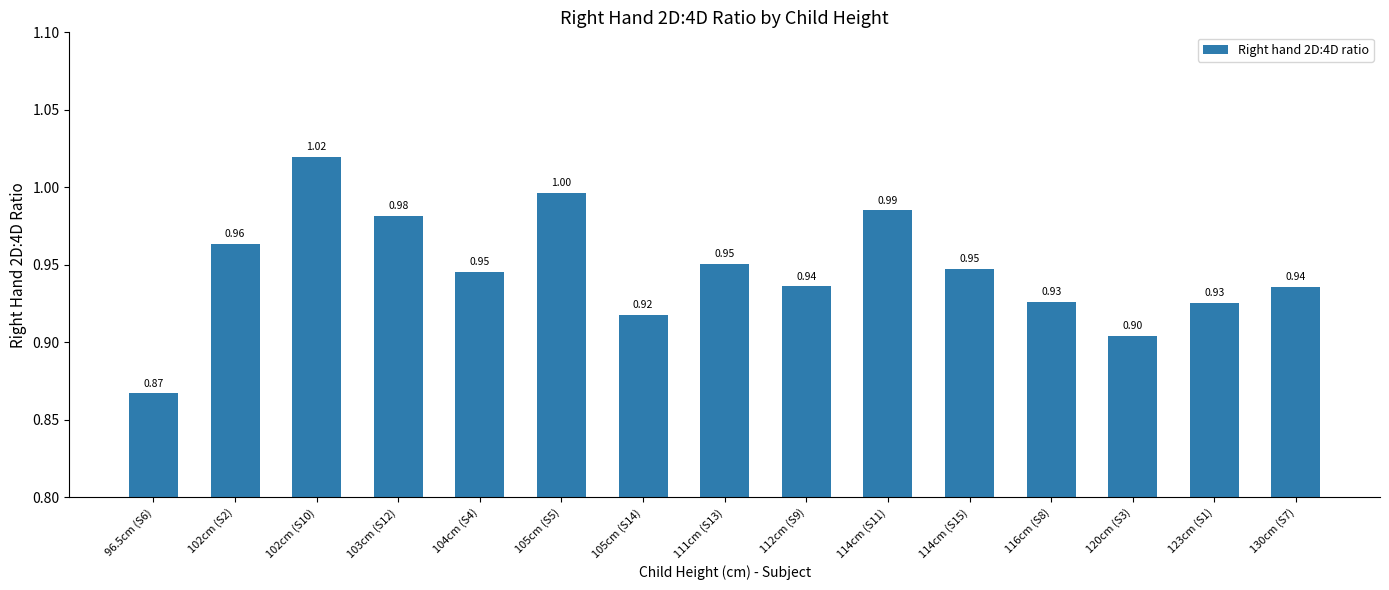

What is the label of the 3rd bar from the left?

102cm (S10)